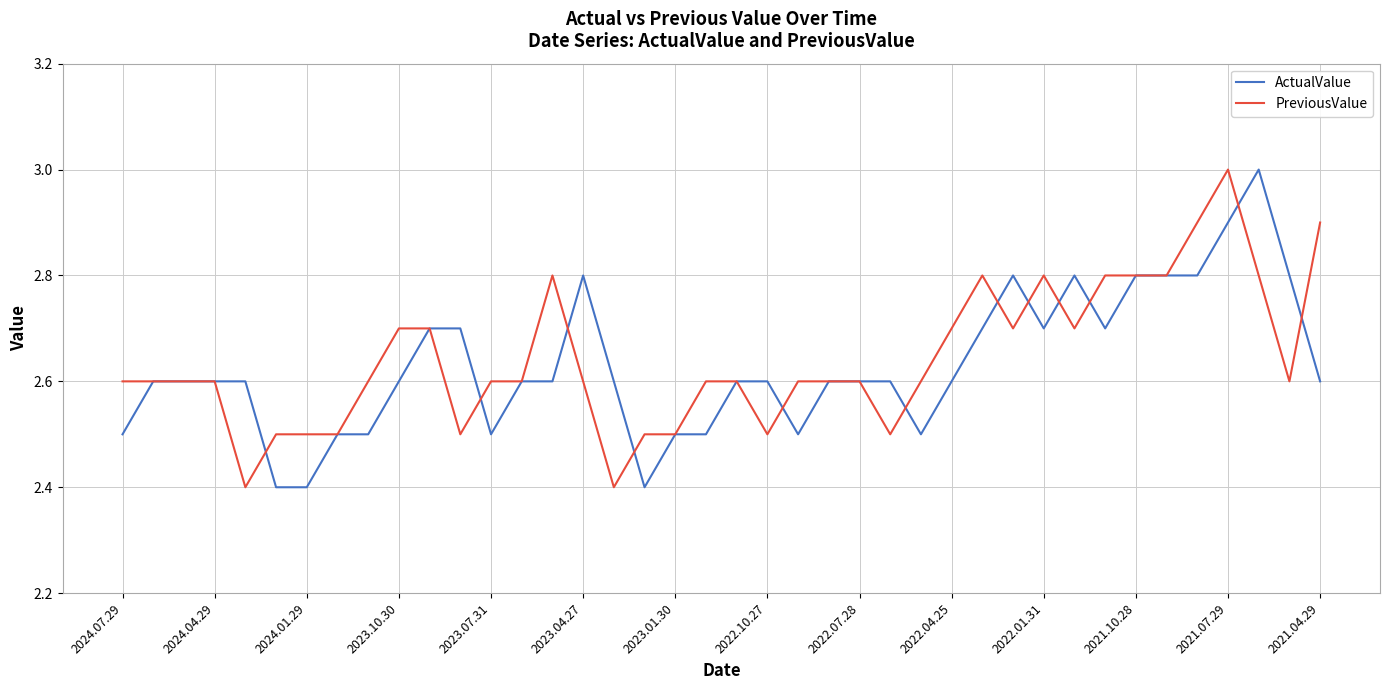

What is the minimum value shown in the chart?

2.4